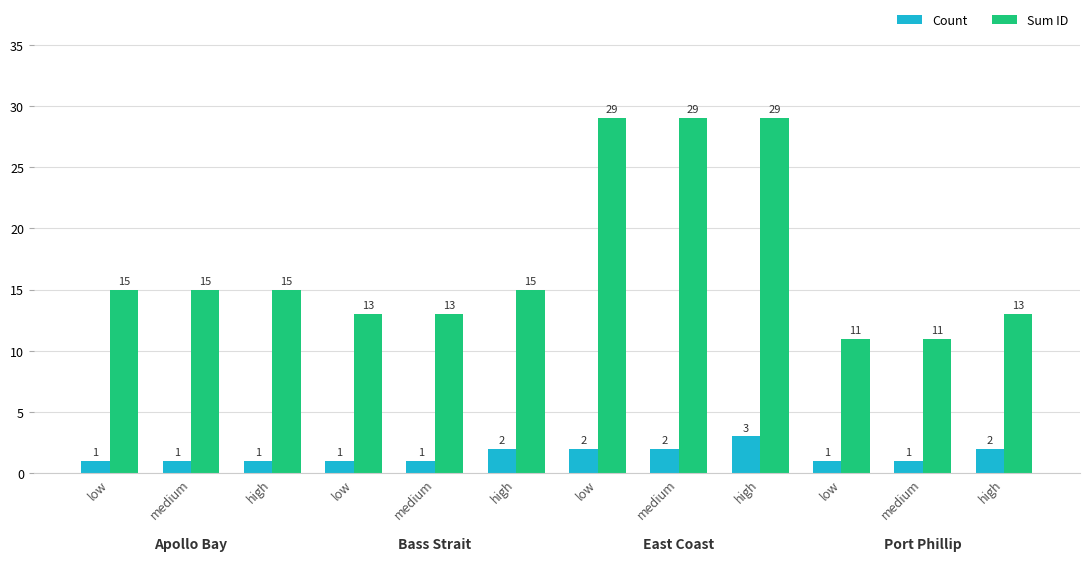

What is the label of the 5th bar from the left?

medium